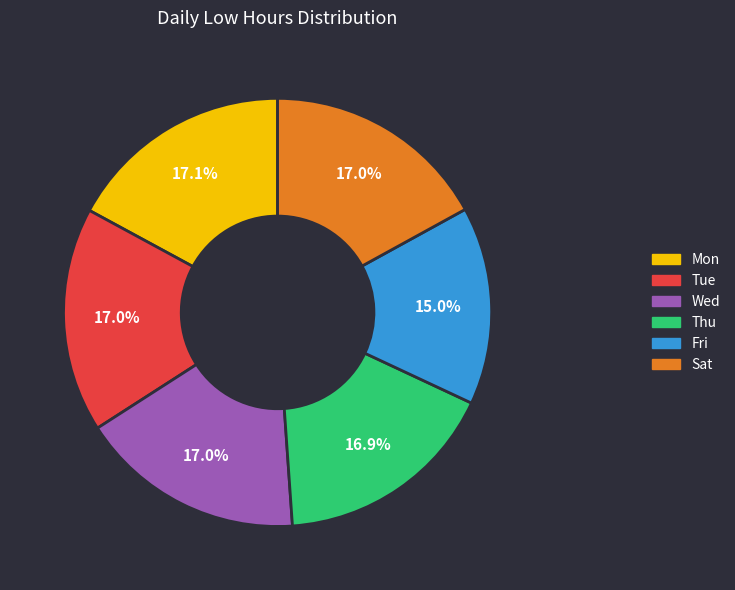

How many slices are in this pie chart?

6